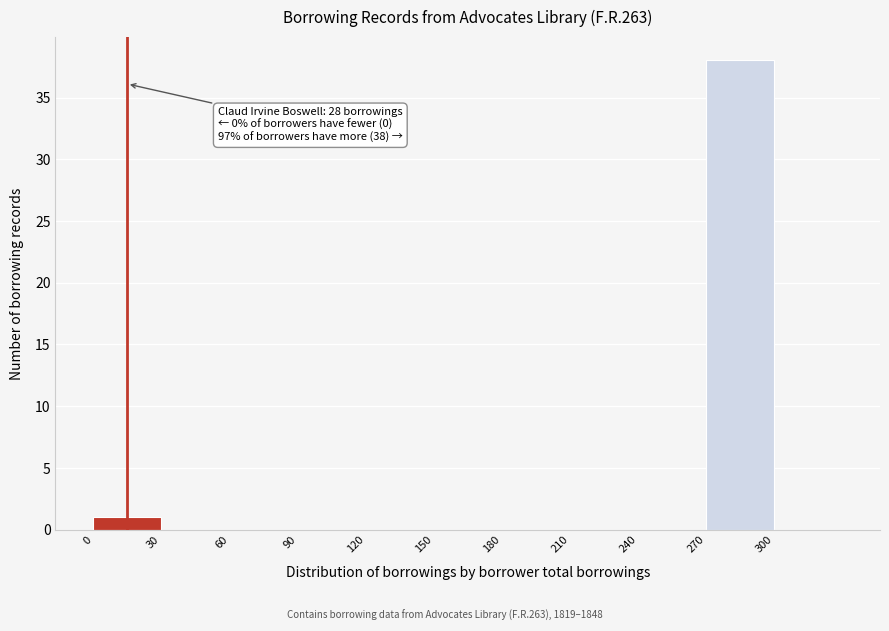

Which range on the x-axis has the tallest bar?

270 to 300